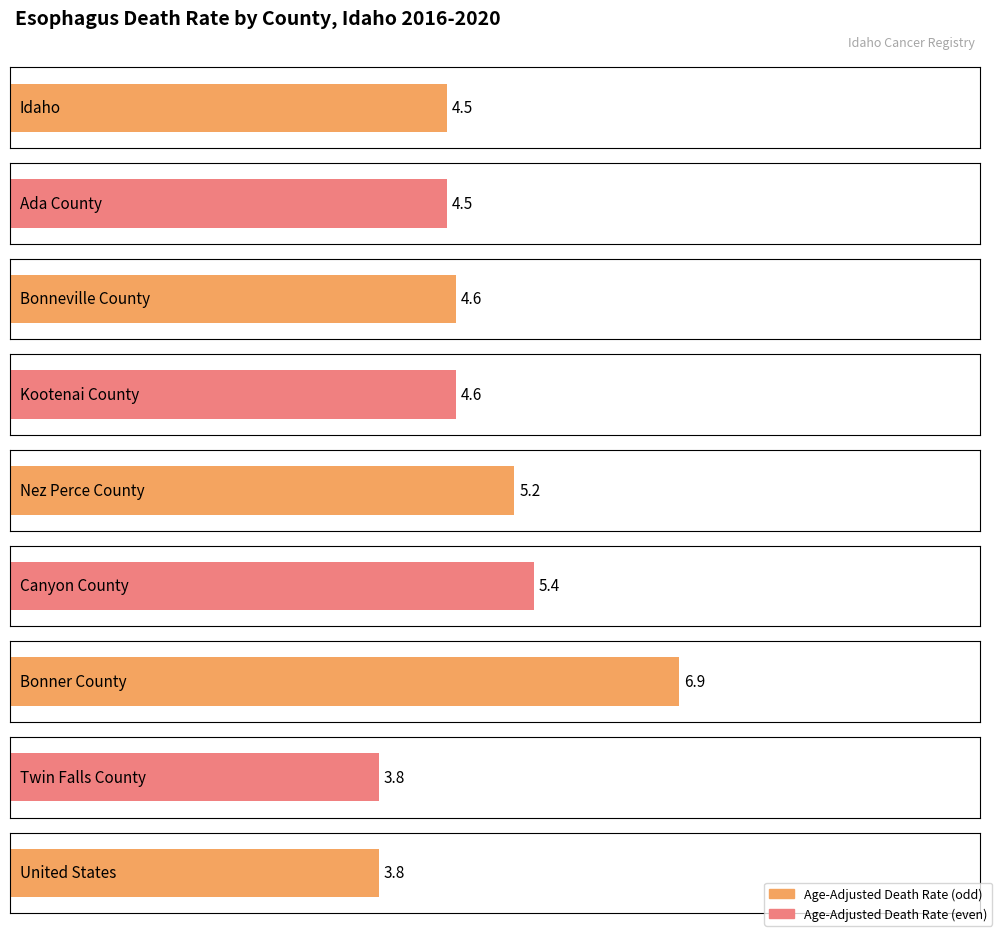

What is the maximum value shown in the chart?

6.9